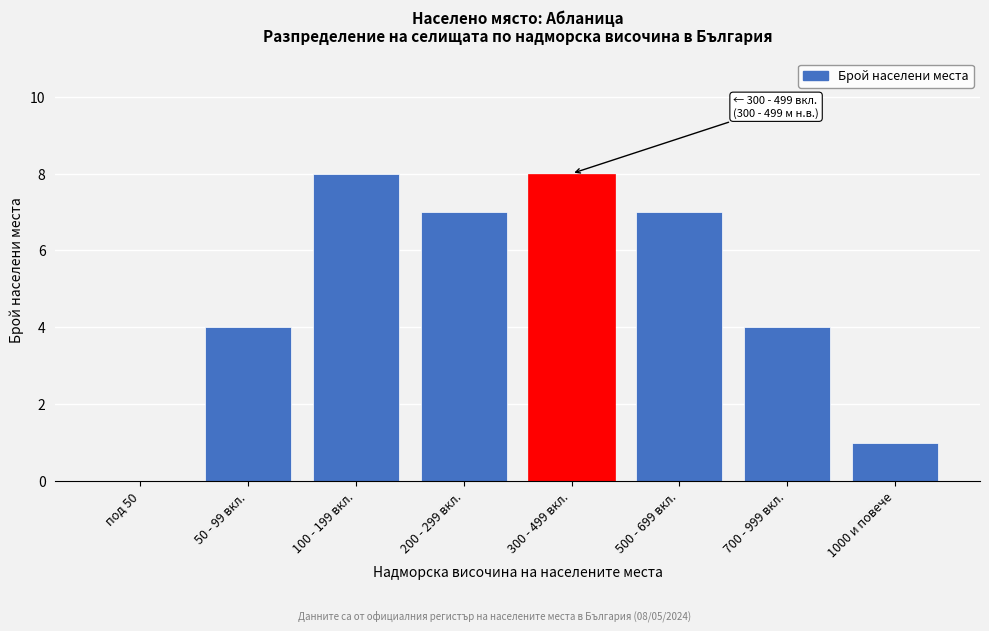

Reading left to right, extract all data points from this chart.

под 50=0	50 - 99 вкл.=4	100 - 199 вкл.=8	200 - 299 вкл.=7	300 - 499 вкл.=8	500 - 699 вкл.=7	700 - 999 вкл.=4	1000 и повече=1